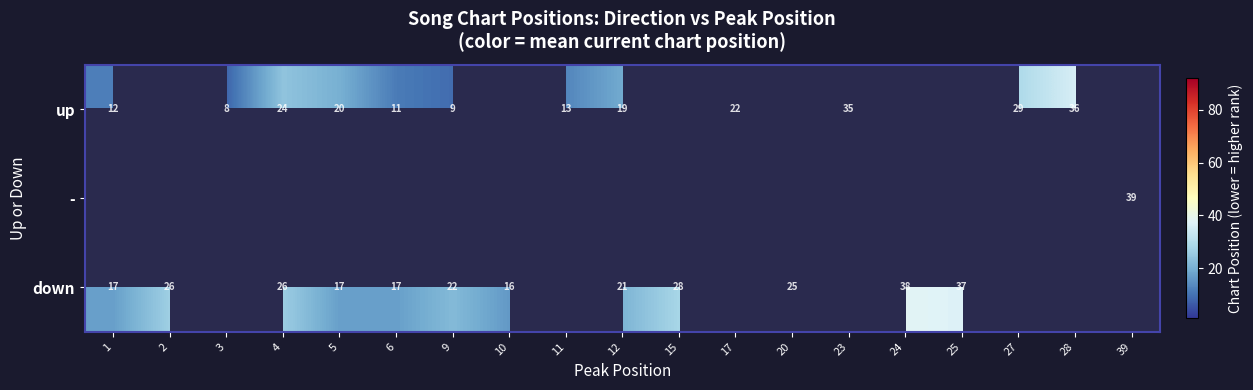

List the series in order of their peak value, lowest first.

row_0, row_1, row_2